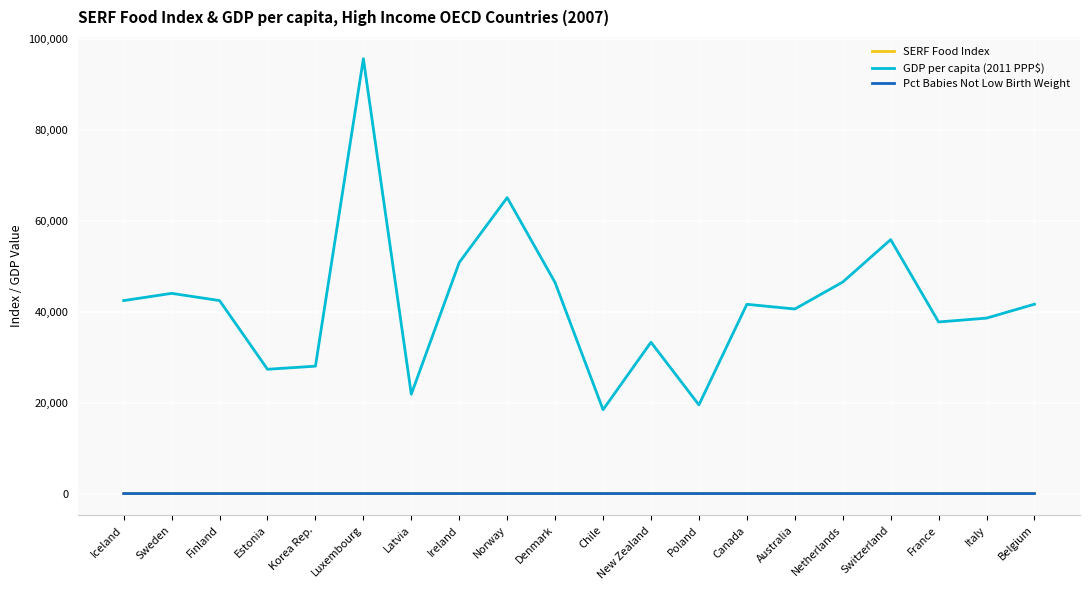

How many interior local peaks does the GDP per capita (2011 PPP$) series have?

6